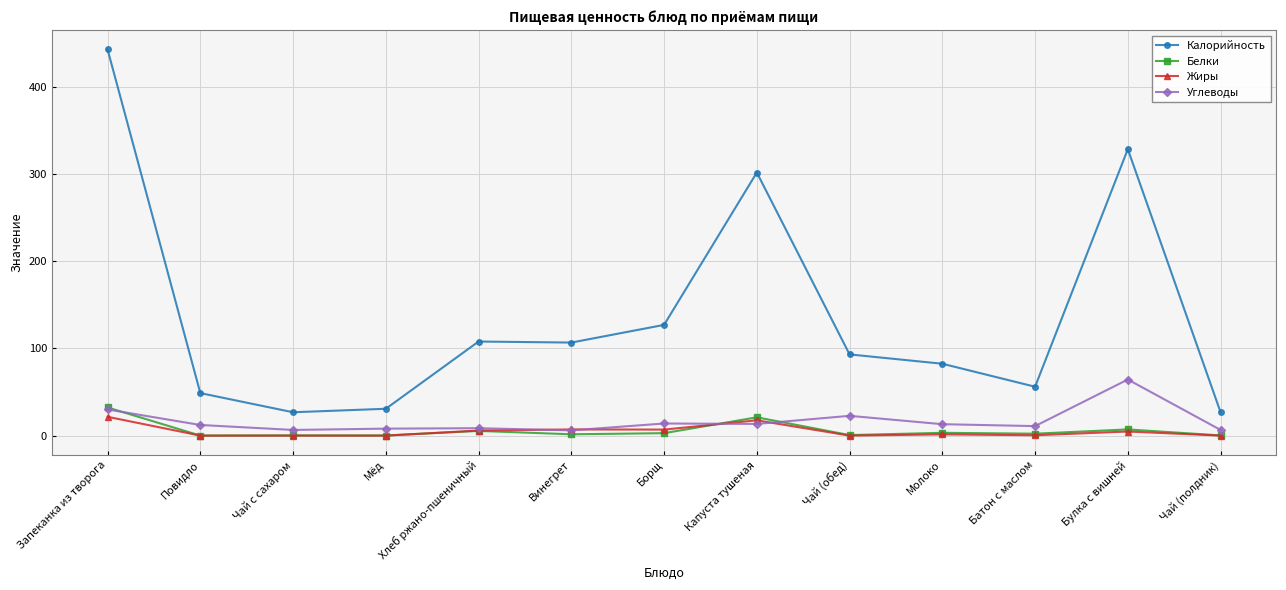

Is it true that Жиры equals 0.0 at Мёд?

True